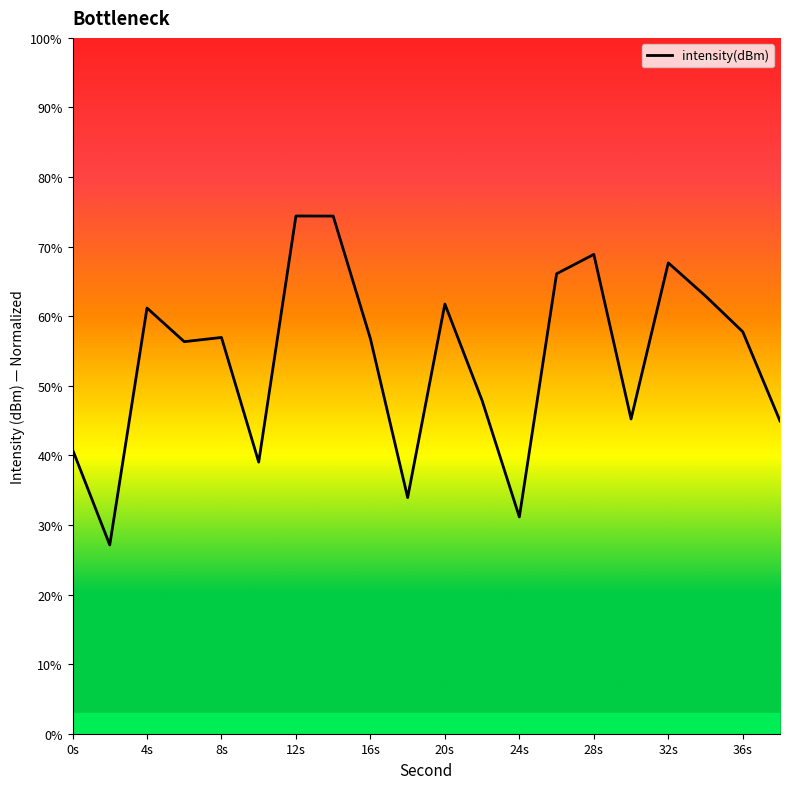

What is the greatest value displayed?

74.4